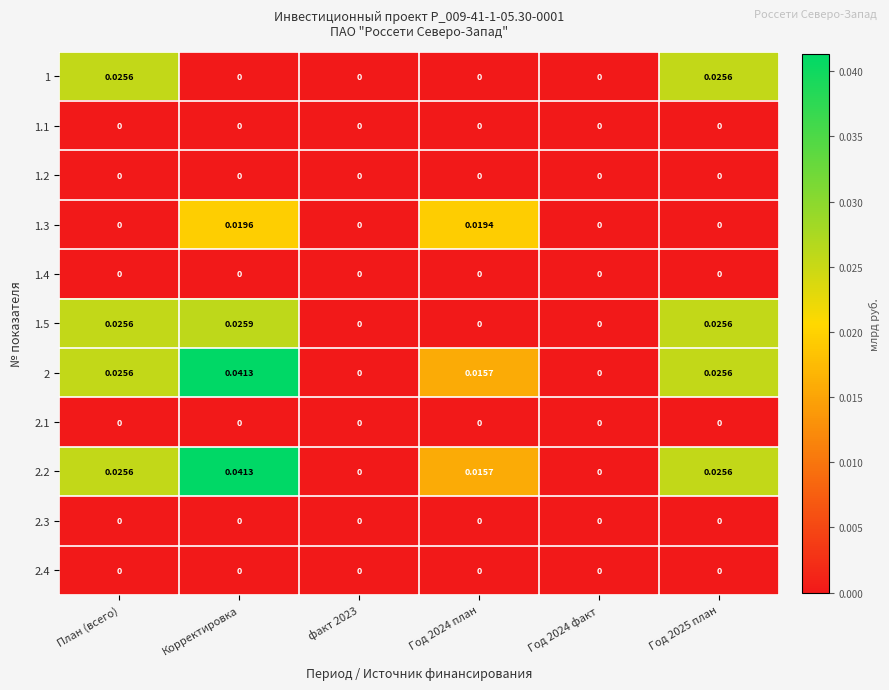

How many distinct data groups are displayed?

11